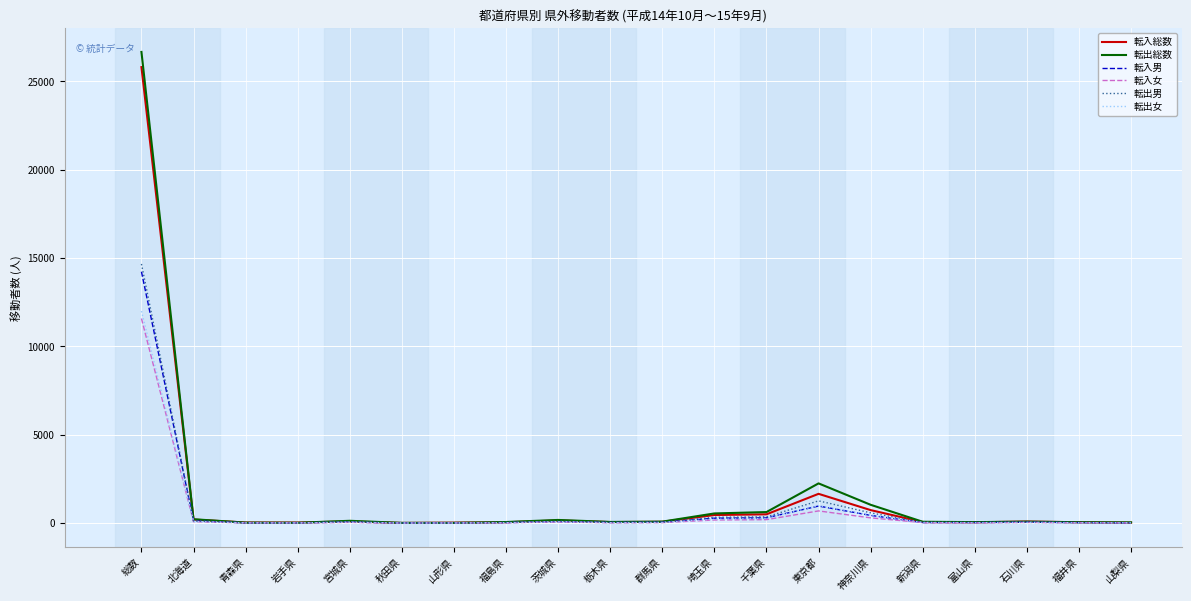

True or false: 転入女 has more than 0 interior local peaks.

True